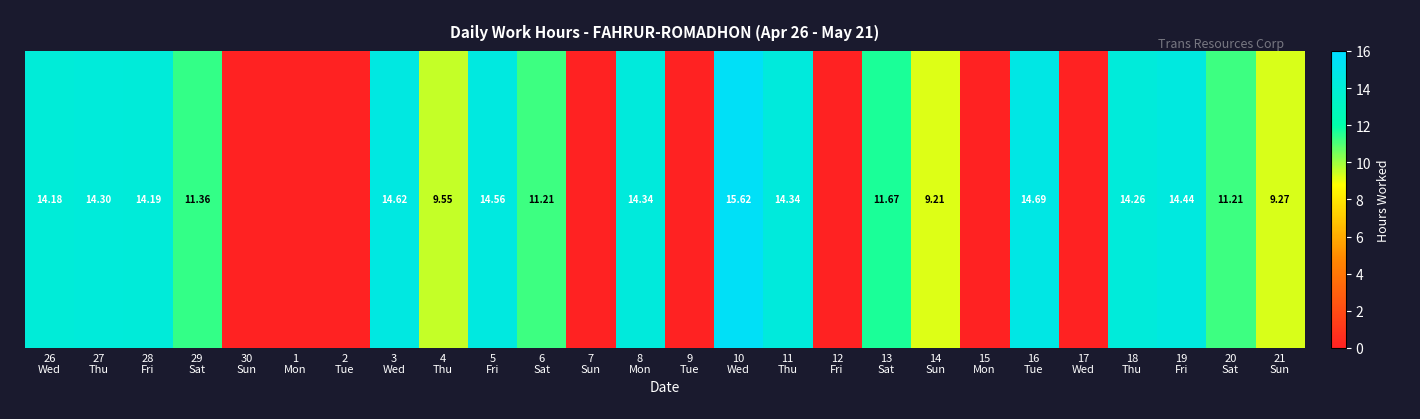

Which label corresponds to the smallest value in the chart?

30
Sun